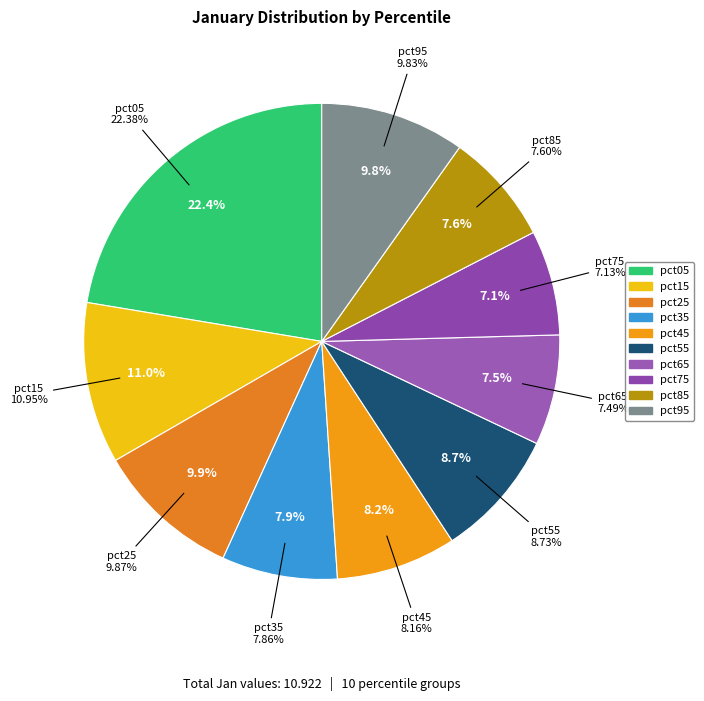

The pct05 slice represents 37% of the pie. True or false?

False